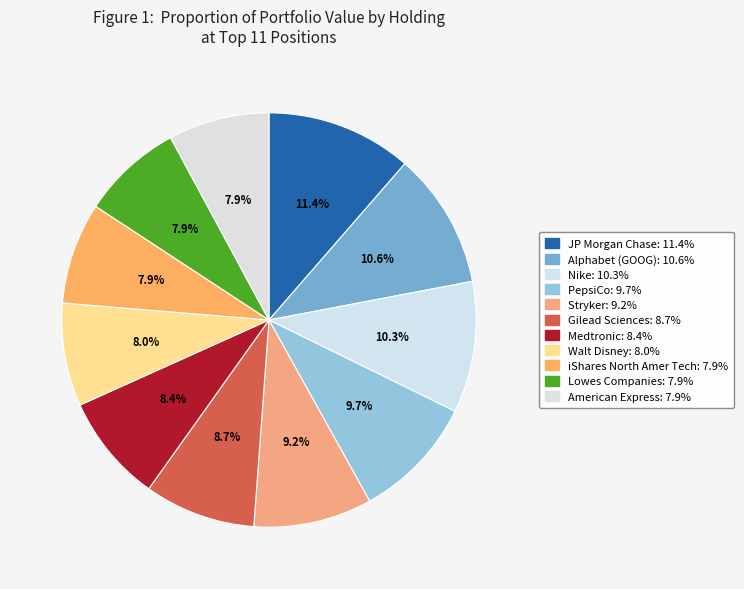

Rank the categories by value from lowest to highest.

American Express, Lowes Companies, iShares North Amer Tech, Walt Disney, Medtronic, Gilead Sciences, Stryker, PepsiCo, Nike, Alphabet (GOOG), JP Morgan Chase